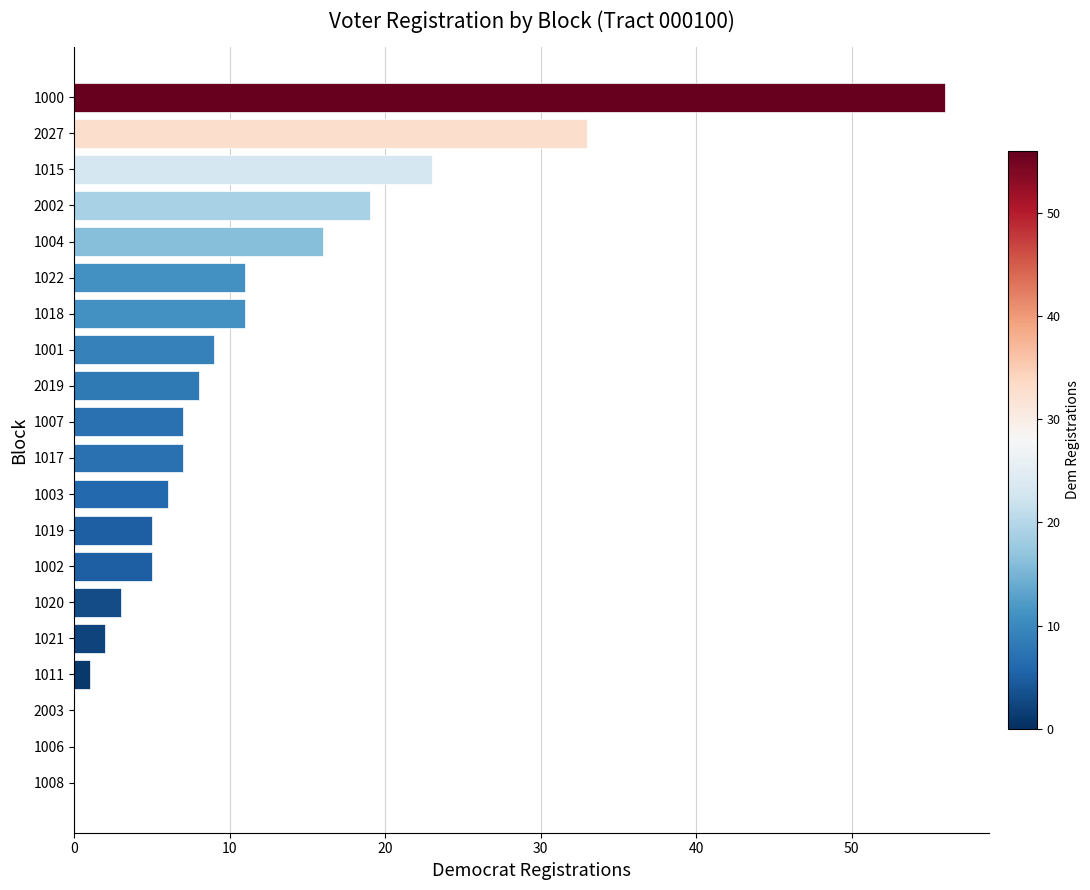

Are the bars horizontal?

Yes